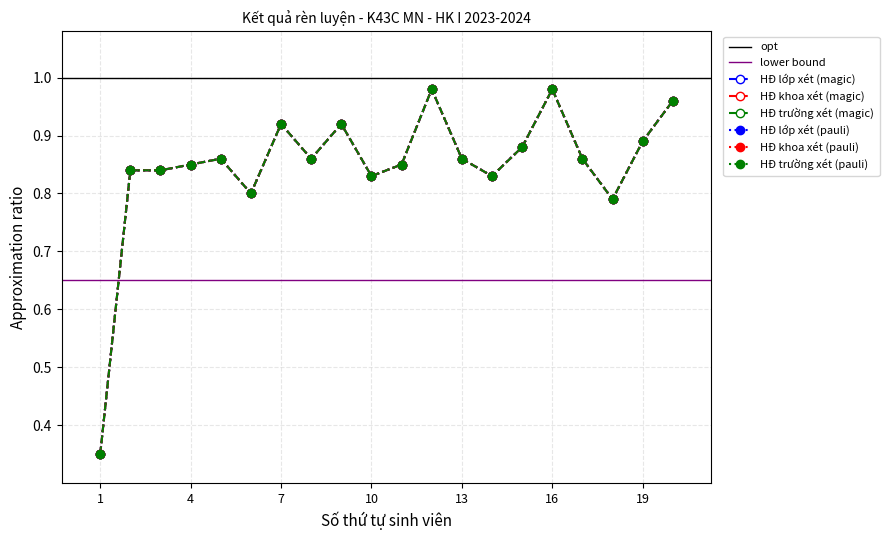

Reading left to right, what are all the values shown in this chart?

HĐ lớp xét (Tổng điểm): 1=0.3	2=0.8	3=0.8	4=0.8	5=0.9	6=0.8	7=0.9	8=0.9	9=0.9	10=0.8	11=0.8	12=1.0	13=0.9	14=0.8	15=0.9	16=1.0	17=0.9	18=0.8	19=0.9	20=1.0
HĐ khoa xét (Tổng điểm): 1=0.3	2=0.8	3=0.8	4=0.8	5=0.9	6=0.8	7=0.9	8=0.9	9=0.9	10=0.8	11=0.8	12=1.0	13=0.9	14=0.8	15=0.9	16=1.0	17=0.9	18=0.8	19=0.9	20=1.0
HĐ trường xét (Tổng điểm): 1=0.3	2=0.8	3=0.8	4=0.8	5=0.9	6=0.8	7=0.9	8=0.9	9=0.9	10=0.8	11=0.8	12=1.0	13=0.9	14=0.8	15=0.9	16=1.0	17=0.9	18=0.8	19=0.9	20=1.0